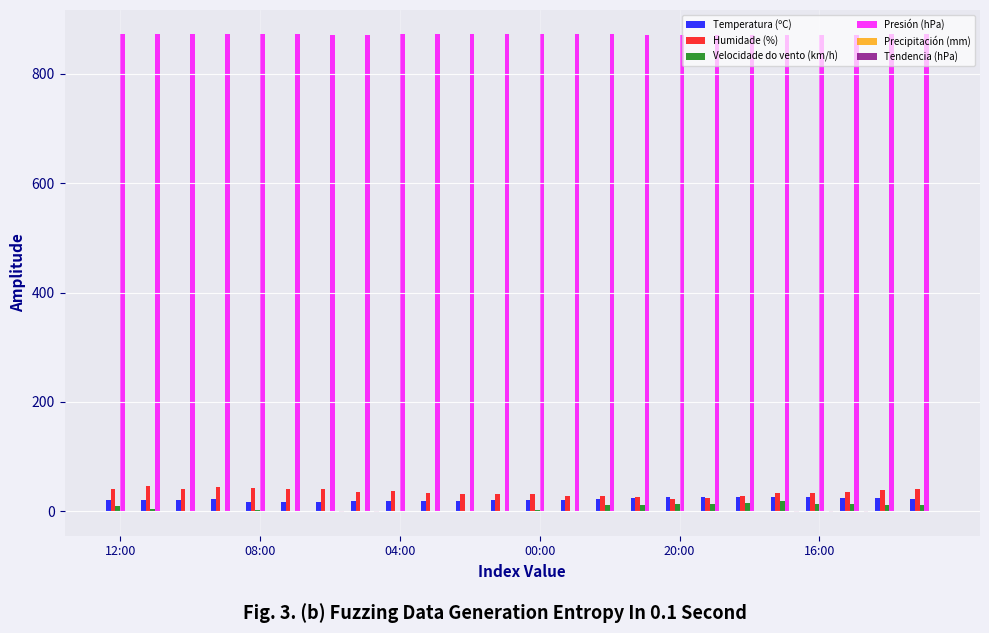

What is the sum of all Presión (hPa) values?

20922.5